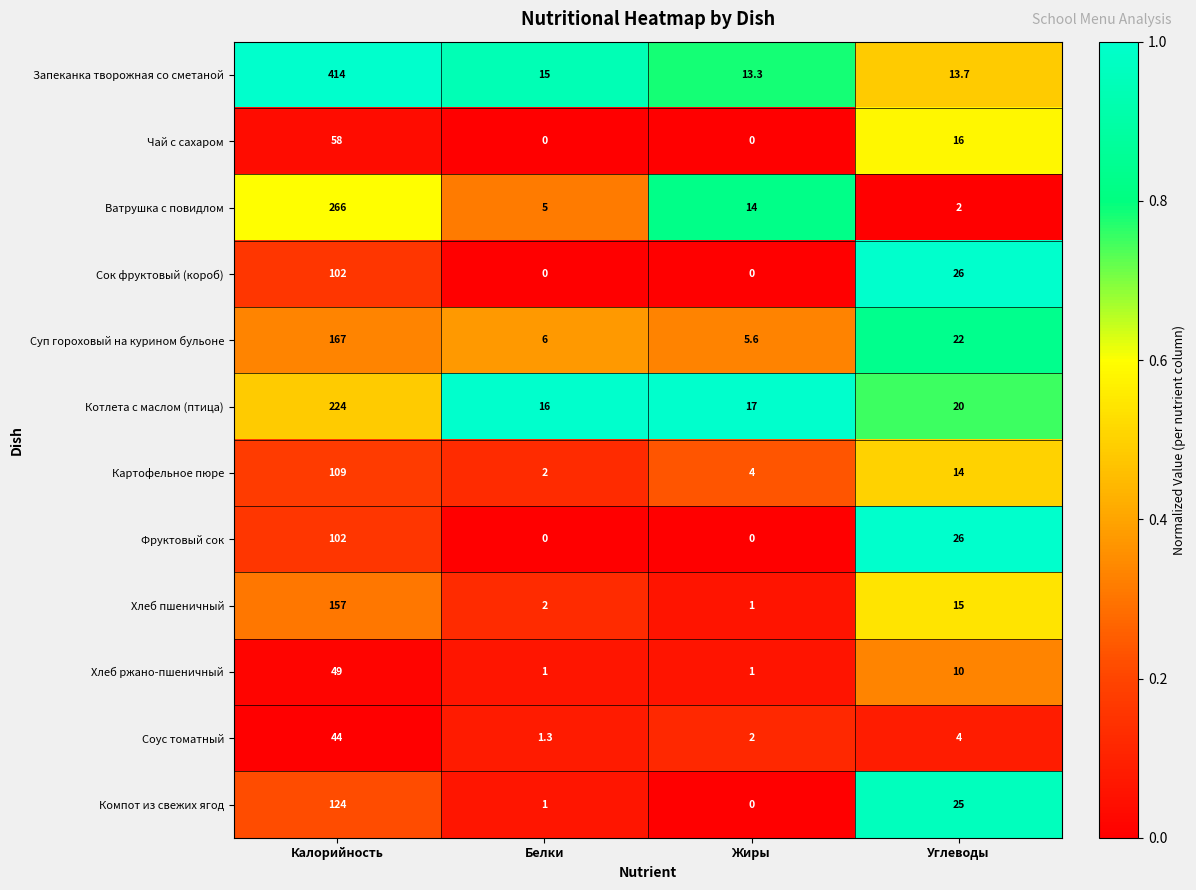

What is the approximate value of Картофельное пюре at Углеводы?

14.0